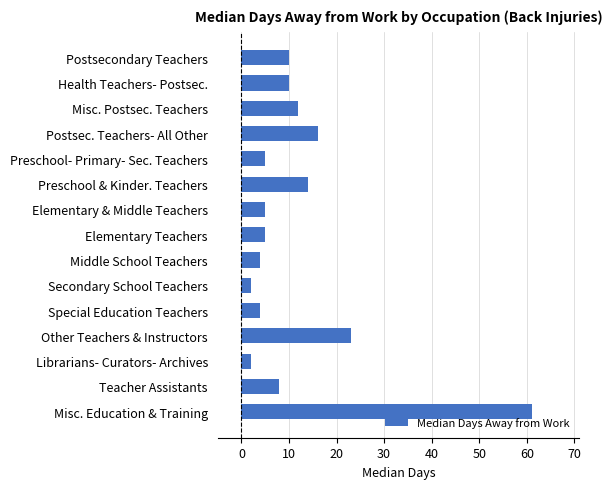

Reading top to bottom, list all the values displayed in this chart.

Postsecondary Teachers=10	Health Teachers- Postsec.=10	Misc. Postsec. Teachers=12	Postsec. Teachers- All Other=16	Preschool- Primary- Sec. Teachers=5	Preschool & Kinder. Teachers=14	Elementary & Middle Teachers=5	Elementary Teachers=5	Middle School Teachers=4	Secondary School Teachers=2	Special Education Teachers=4	Other Teachers & Instructors=23	Librarians- Curators- Archives=2	Teacher Assistants=8	Misc. Education & Training=61